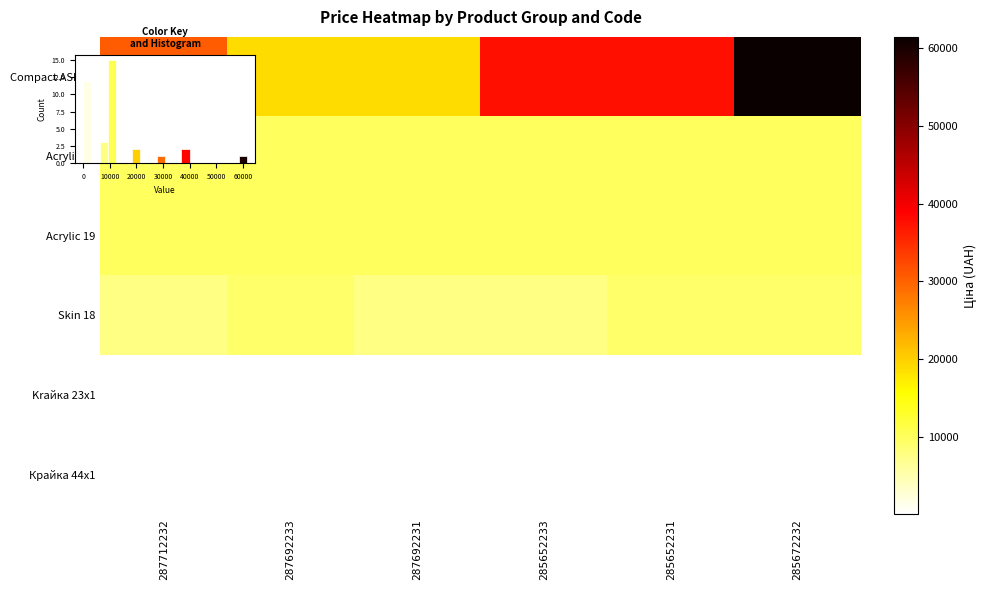

Is it true that Acrylic 19 equals 9975.0 at 287692231?

True